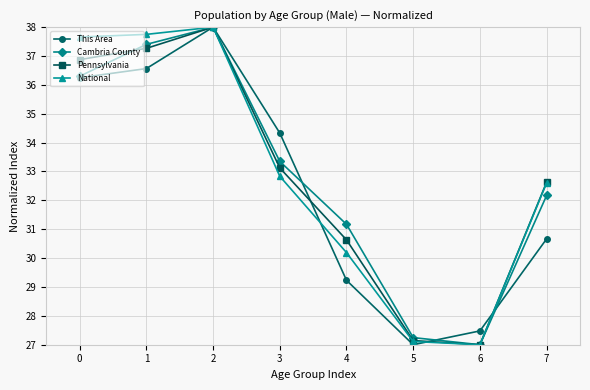

What is the value of the National point at the 6th from the left?

27.1